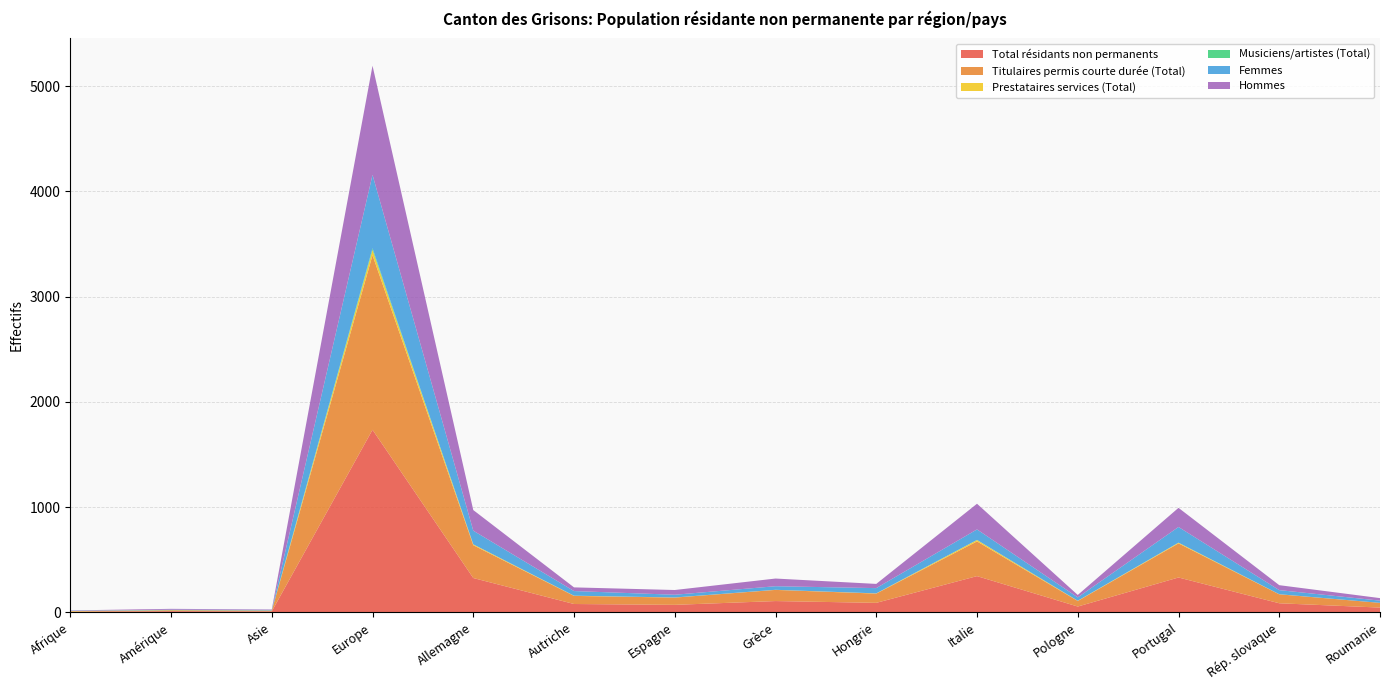

Reading left to right, extract all data points from this chart.

Total résidants non permanents: Afrique=6	Amérique=11	Asie=9	Europe=1735	Allemagne=326	Autriche=79	Espagne=71	Grèce=107	Hongrie=90	Italie=344	Pologne=55	Portugal=331	Rép. slovaque=86	Roumanie=45
Titulaires permis courte durée (Total): Afrique=2	Amérique=8	Asie=7	Europe=1659	Allemagne=312	Autriche=77	Espagne=69	Grèce=106	Hongrie=88	Italie=330	Pologne=53	Portugal=324	Rép. slovaque=85	Roumanie=45
Prestataires services (Total): Afrique=4	Amérique=1	Asie=1	Europe=50	Allemagne=8	Autriche=2	Espagne=1	Grèce=1	Hongrie=2	Italie=13	Pologne=2	Portugal=7	Rép. slovaque=1	Roumanie=0
Musiciens/artistes (Total): Afrique=0	Amérique=2	Asie=1	Europe=16	Allemagne=0	Autriche=0	Espagne=0	Grèce=0	Hongrie=0	Italie=1	Pologne=0	Portugal=0	Rép. slovaque=0	Roumanie=0
Femmes: Afrique=3	Amérique=3	Asie=5	Europe=698	Allemagne=130	Autriche=44	Espagne=26	Grèce=34	Hongrie=50	Italie=100	Pologne=32	Portugal=149	Rép. slovaque=39	Roumanie=21
Hommes: Afrique=3	Amérique=8	Asie=4	Europe=1037	Allemagne=196	Autriche=35	Espagne=45	Grèce=73	Hongrie=40	Italie=244	Pologne=23	Portugal=182	Rép. slovaque=47	Roumanie=24